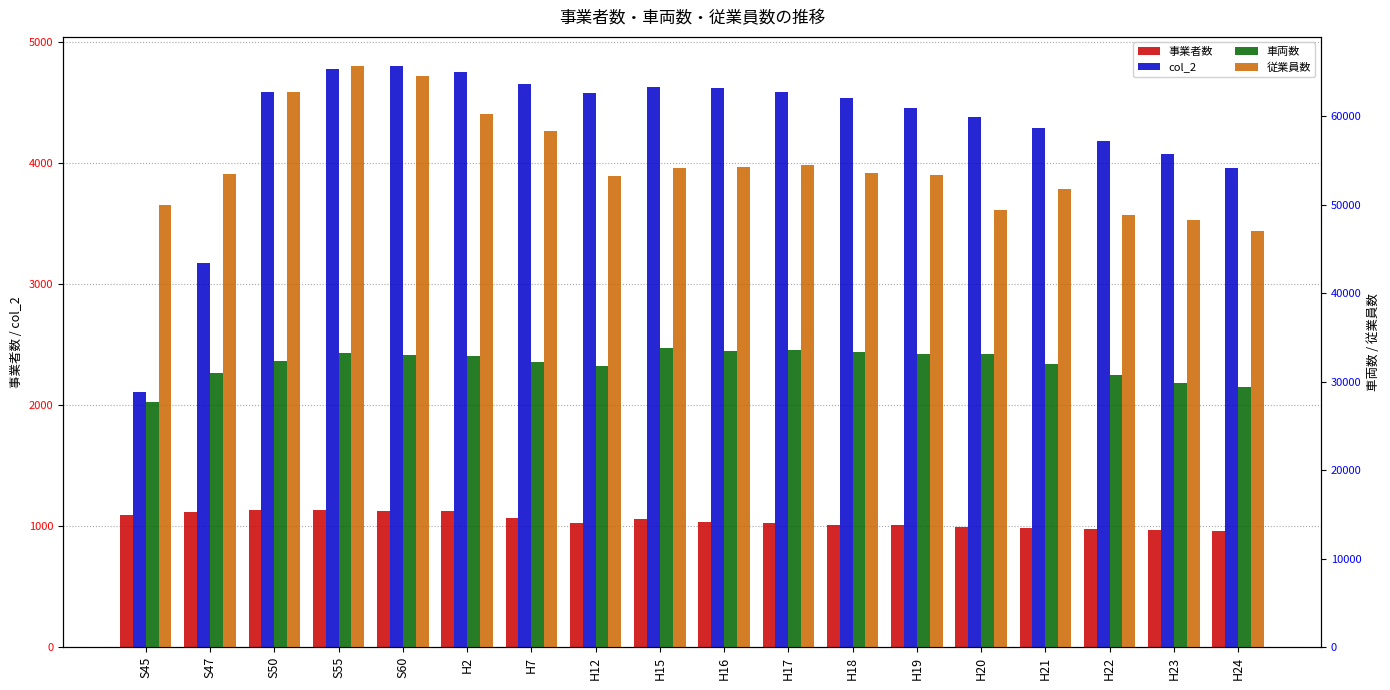

At how many categories does at least one series exceed 9132?

18